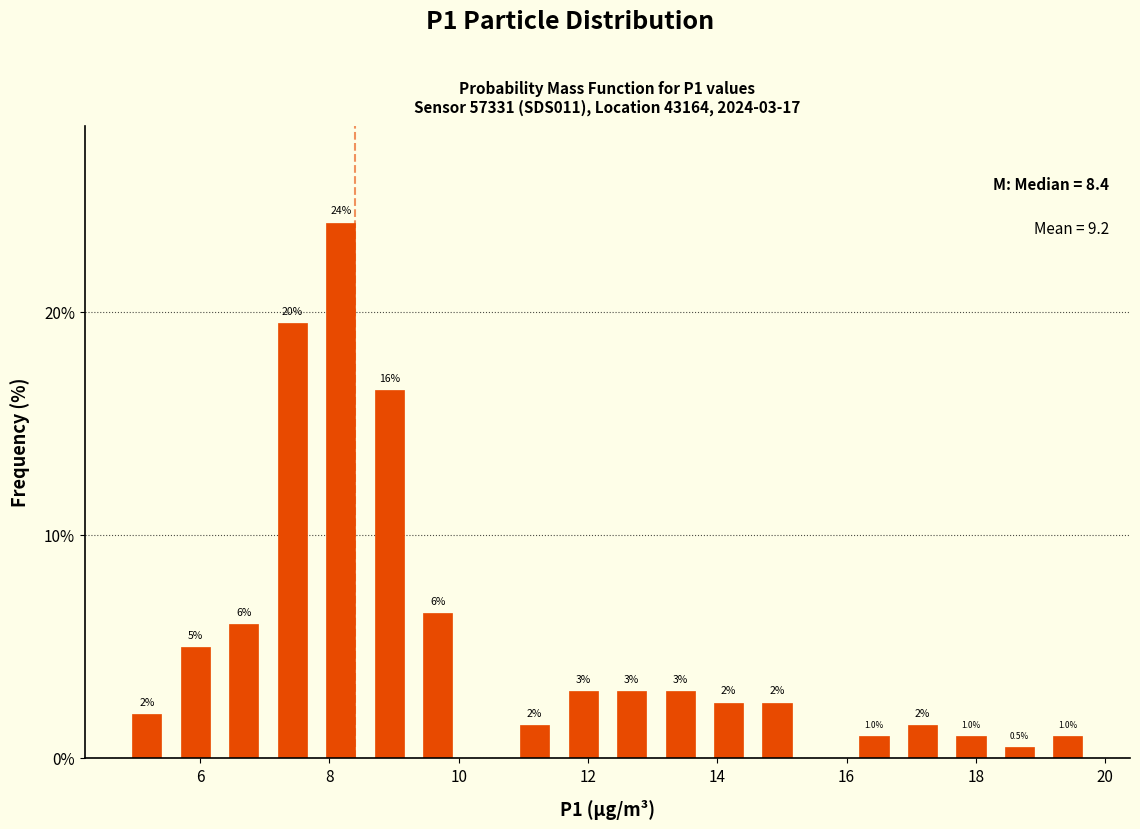

Read against the x-axis, roughly where is the centre of the tallest bar?

8.2